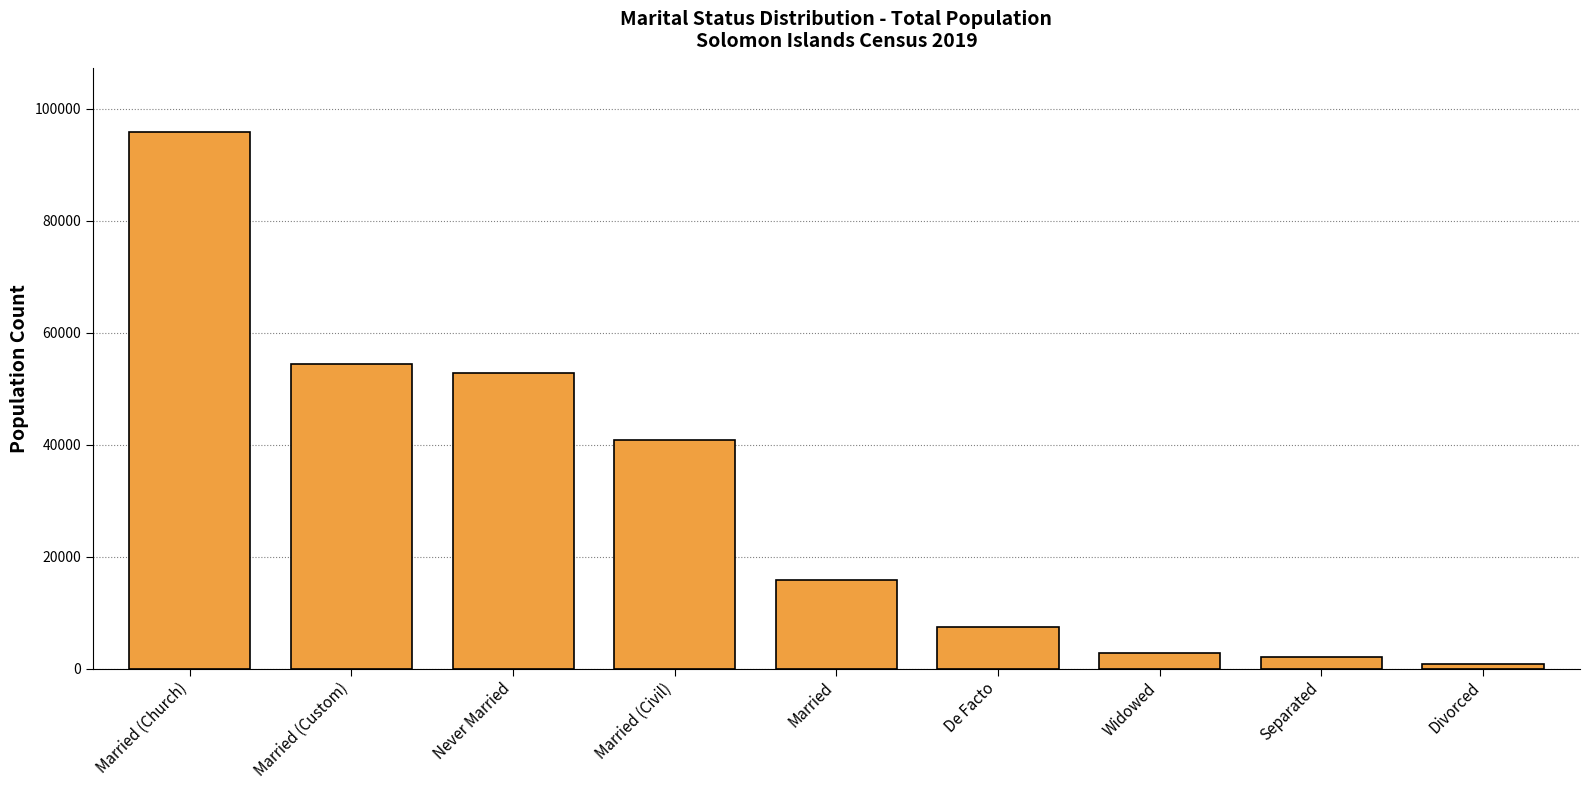

How many data points are less than 15753?

4